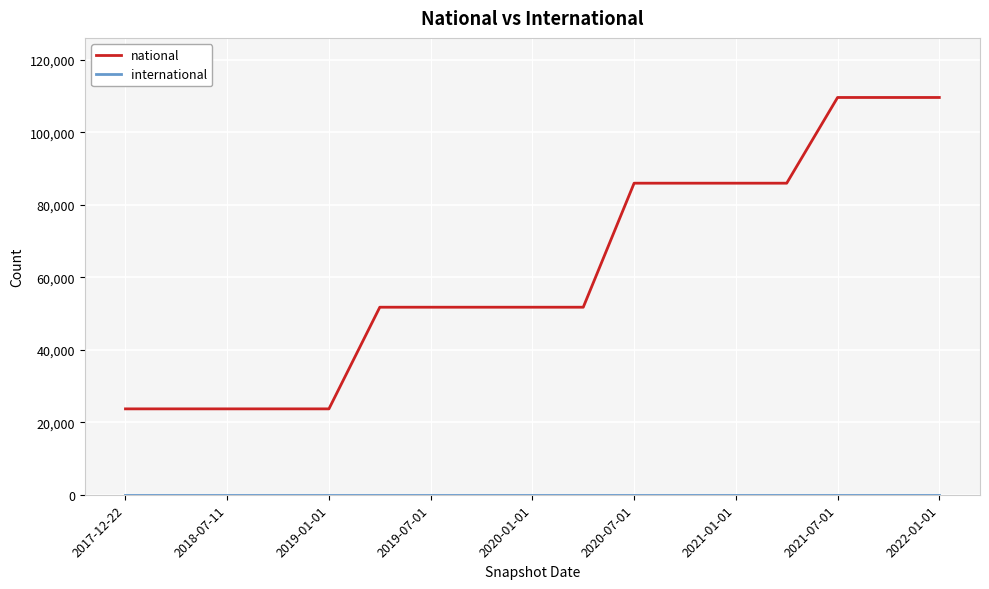

Which series has the largest range (max minus min)?

national